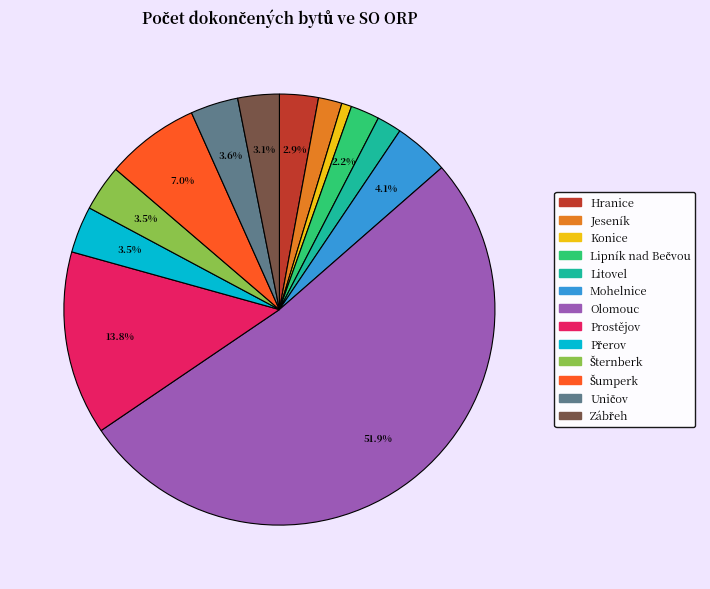

What is the largest slice in the pie chart?

Olomouc